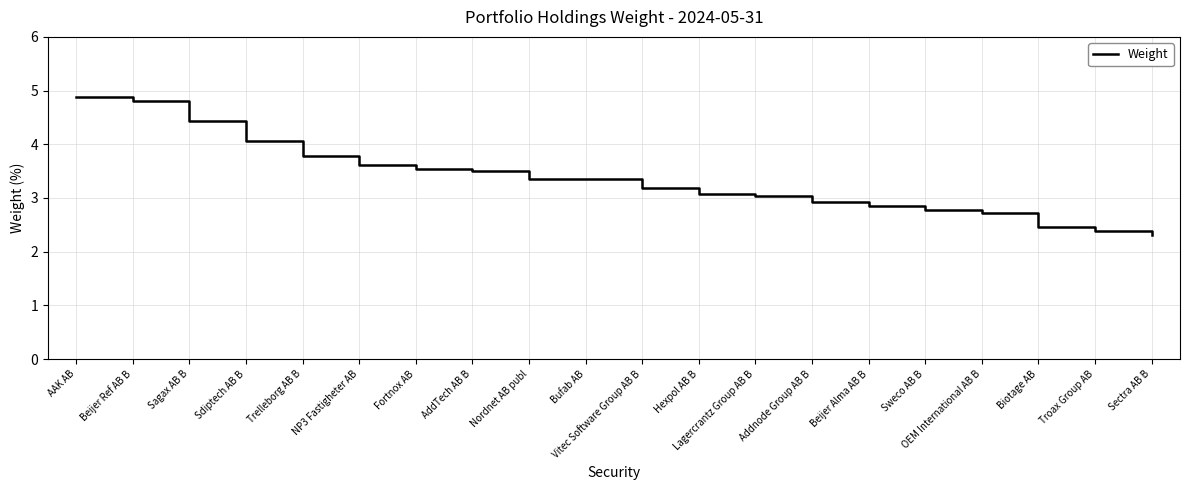

Read the value at Bufab AB.

3.3